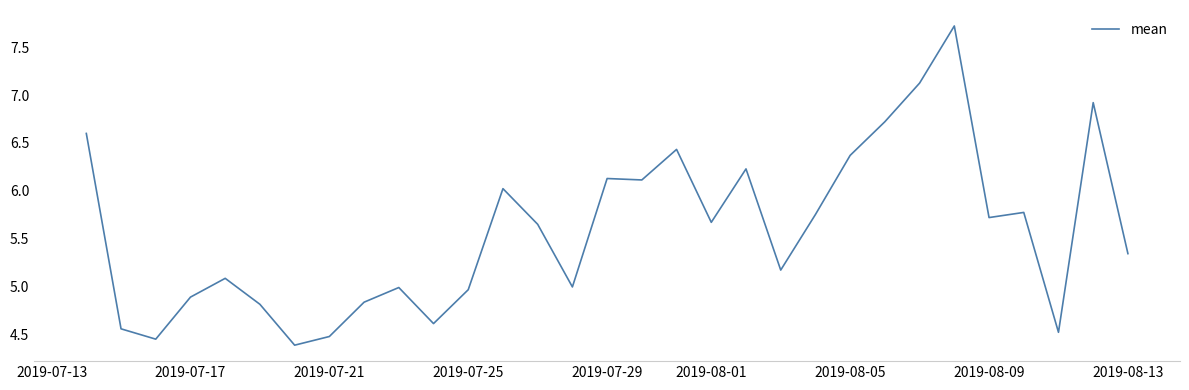

What is the difference between the maximum and minimum values?

3.3